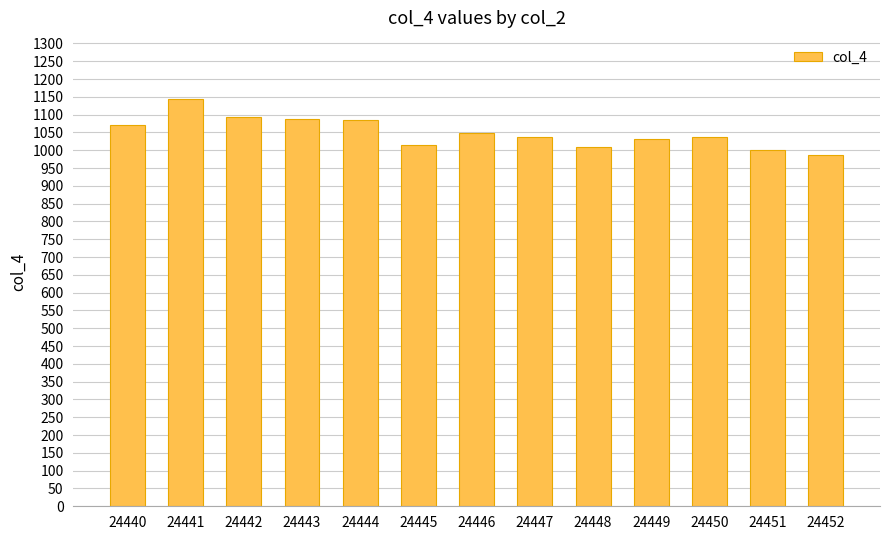

What is the value of the 10th bar from the left?

1033